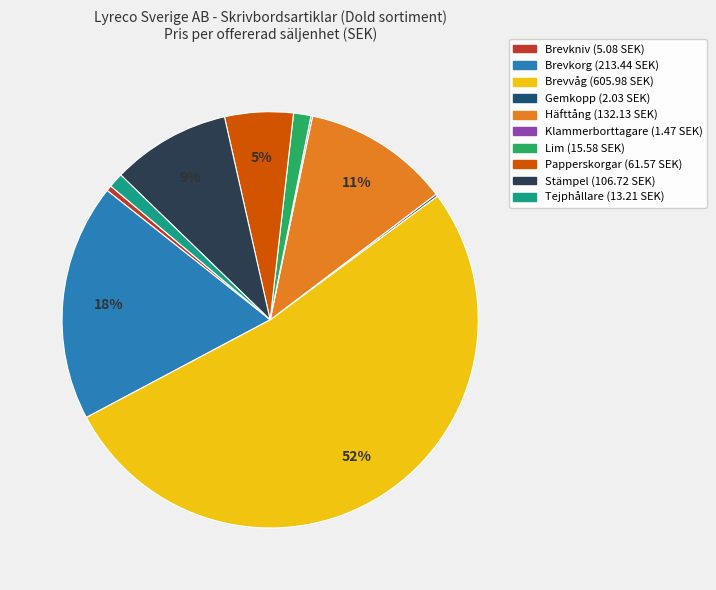

To the nearest percent, what is the average slice percentage?

10%